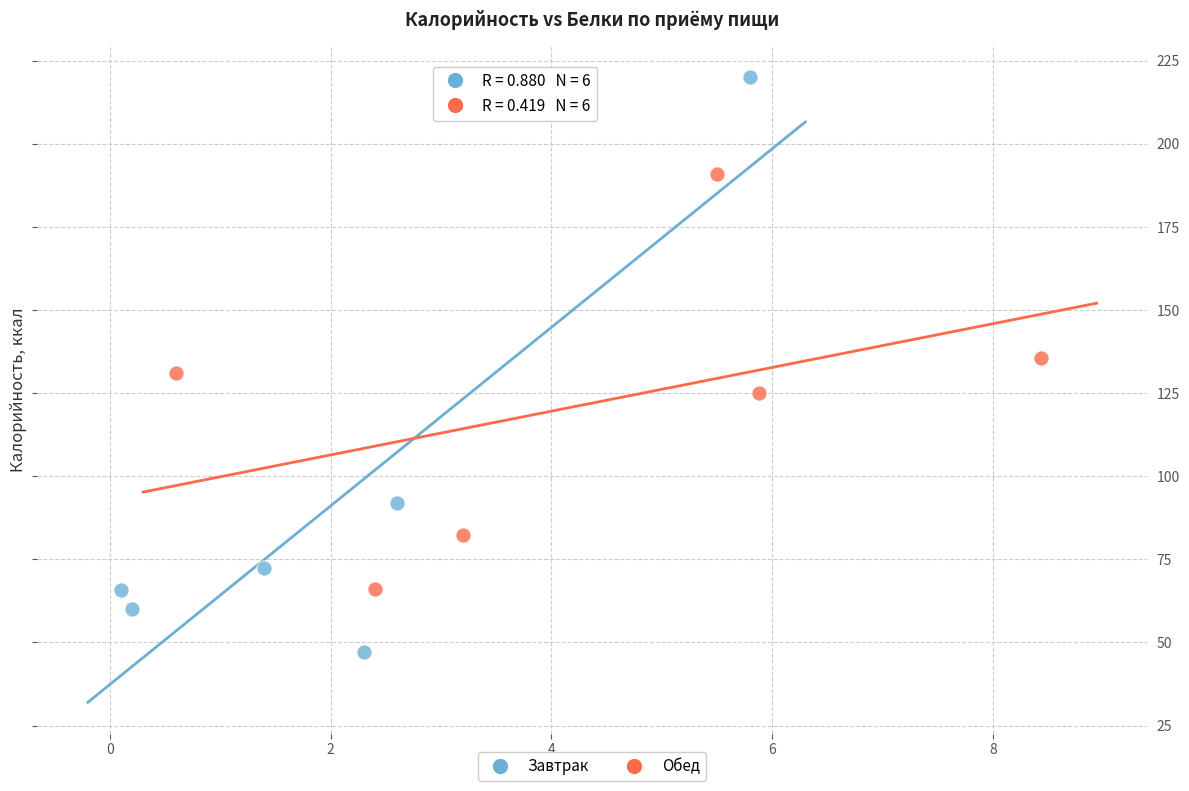

What are all the series names shown in the legend?

Завтрак, Обед